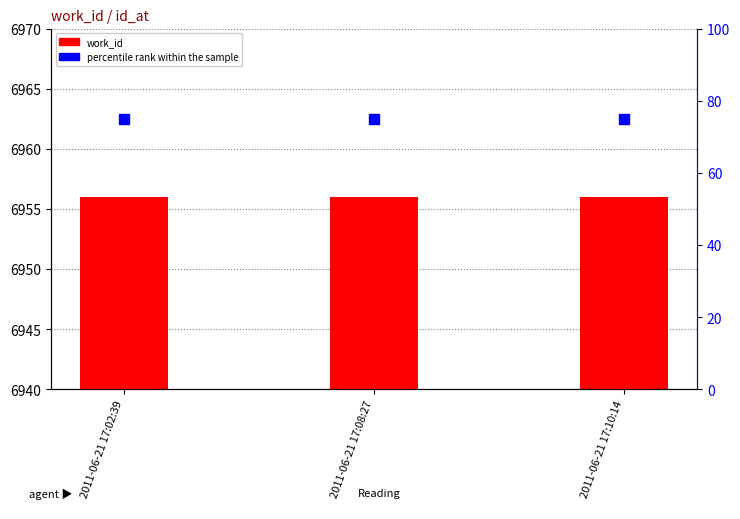

At which category is the sum across all series the highest?

2011-06-21 17:02:39